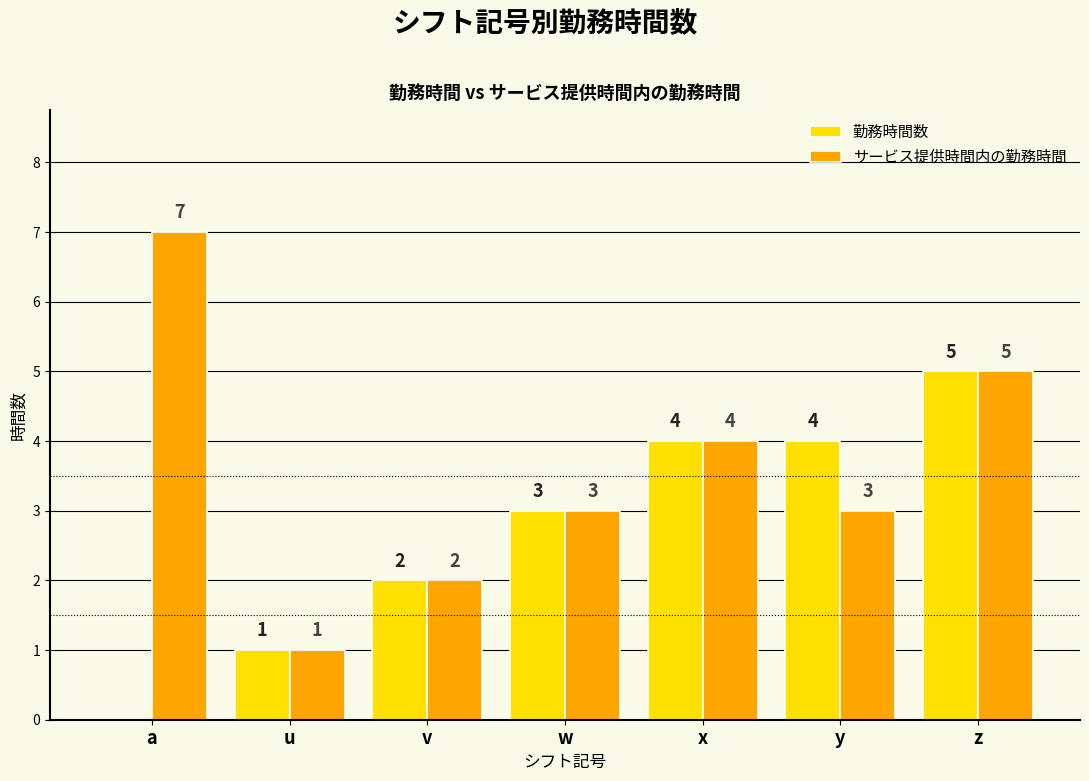

What is the sum of all 勤務時間数 values?

19